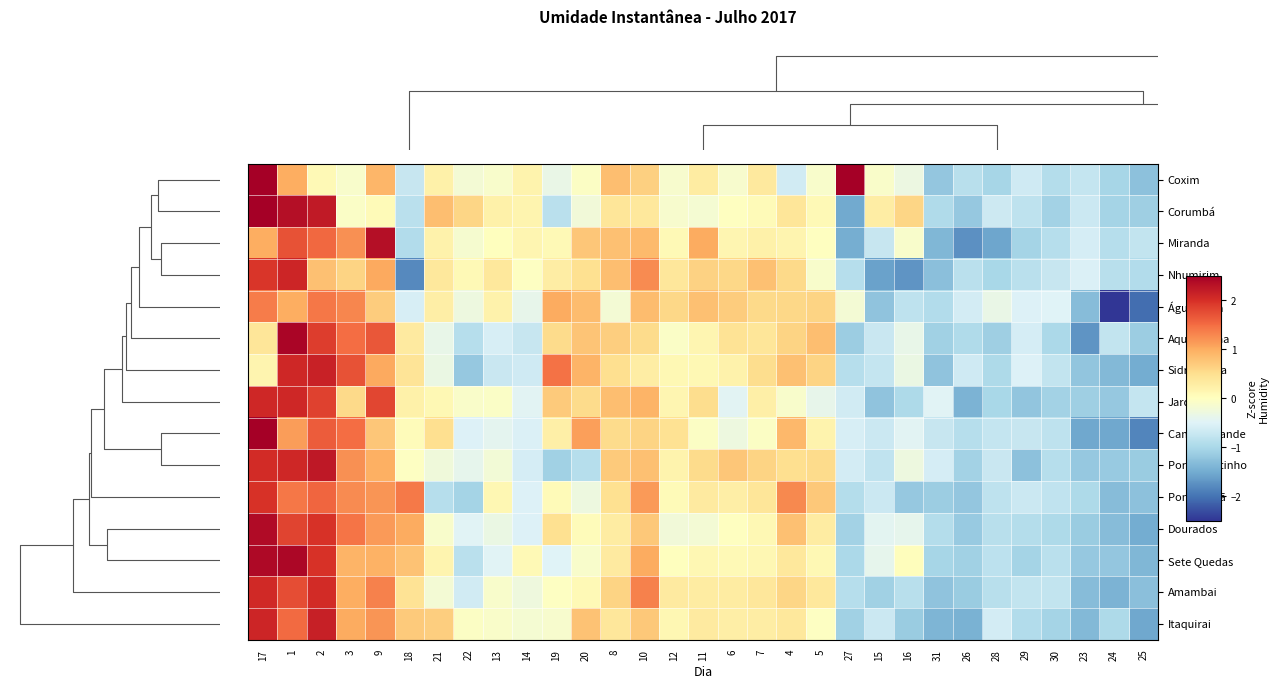

Reading left to right, list all the values displayed in this chart.

Coxim: 17=2.7	1=1.0	2=0.1	3=-0.1	9=0.9	18=-0.7	21=0.2	22=-0.2	13=-0.1	14=0.2	19=-0.3	20=-0.1	8=0.8	10=0.6	12=-0.1	11=0.3	6=-0.1	7=0.3	4=-0.6	5=-0.1	27=3.4	15=-0.1	16=-0.3	31=-1.2	26=-0.9	28=-1.0	29=-0.6	30=-0.9	23=-0.7	24=-1.0	25=-1.3
Corumbá: 17=2.7	1=2.3	2=2.2	3=-0.1	9=0.1	18=-0.8	21=0.8	22=0.6	13=0.2	14=0.2	19=-0.9	20=-0.2	8=0.4	10=0.4	12=-0.1	11=-0.2	6=-0.0	7=0.1	4=0.4	5=0.1	27=-1.5	15=0.3	16=0.6	31=-0.9	26=-1.2	28=-0.7	29=-0.8	30=-1.1	23=-0.7	24=-1.0	25=-1.1
Miranda: 17=1.0	1=1.7	2=1.5	3=1.2	9=2.3	18=-0.9	21=0.2	22=-0.2	13=0.0	14=0.1	19=0.1	20=0.8	8=0.8	10=0.9	12=0.1	11=1.0	6=0.1	7=0.2	4=0.2	5=-0.0	27=-1.5	15=-0.7	16=-0.1	31=-1.4	26=-1.8	28=-1.6	29=-1.0	30=-0.9	23=-0.6	24=-0.9	25=-0.8
Nhumirim: 17=1.9	1=2.1	2=0.8	3=0.6	9=1.0	18=-1.8	21=0.4	22=0.1	13=0.4	14=-0.0	19=0.3	20=0.5	8=0.8	10=1.3	12=0.4	11=0.6	6=0.6	7=0.8	4=0.6	5=-0.1	27=-0.9	15=-1.6	16=-1.7	31=-1.3	26=-0.8	28=-1.0	29=-0.8	30=-0.7	23=-0.5	24=-0.9	25=-0.9
Água Clara: 17=1.4	1=1.0	2=1.4	3=1.3	9=0.7	18=-0.6	21=0.3	22=-0.3	13=0.2	14=-0.4	19=1.0	20=0.9	8=-0.2	10=0.8	12=0.6	11=0.8	6=0.7	7=0.6	4=0.6	5=0.6	27=-0.2	15=-1.2	16=-0.8	31=-0.9	26=-0.6	28=-0.3	29=-0.5	30=-0.5	23=-1.3	24=-2.9	25=-2.0
Aquidauana: 17=0.4	1=2.4	2=1.9	3=1.5	9=1.7	18=0.3	21=-0.4	22=-0.9	13=-0.6	14=-0.7	19=0.5	20=0.8	8=0.7	10=0.5	12=-0.1	11=0.2	6=0.4	7=0.4	4=0.6	5=0.8	27=-1.1	15=-0.7	16=-0.4	31=-1.1	26=-1.0	28=-1.1	29=-0.6	30=-1.0	23=-1.7	24=-0.8	25=-1.1
Sidrolândia: 17=0.2	1=2.1	2=2.1	3=1.7	9=1.0	18=0.4	21=-0.3	22=-1.2	13=-0.7	14=-0.7	19=1.5	20=0.9	8=0.5	10=0.3	12=0.1	11=0.1	6=0.2	7=0.5	4=0.8	5=0.6	27=-0.9	15=-0.8	16=-0.3	31=-1.2	26=-0.7	28=-1.0	29=-0.5	30=-0.8	23=-1.2	24=-1.3	25=-1.5
Jardim: 17=2.1	1=2.1	2=1.9	3=0.6	9=1.8	18=0.2	21=0.1	22=-0.1	13=-0.1	14=-0.5	19=0.7	20=0.5	8=0.8	10=0.9	12=0.2	11=0.5	6=-0.5	7=0.2	4=-0.1	5=-0.4	27=-0.6	15=-1.2	16=-1.0	31=-0.5	26=-1.4	28=-1.0	29=-1.2	30=-1.1	23=-1.1	24=-1.2	25=-0.8
Campo Grande: 17=2.8	1=1.1	2=1.6	3=1.5	9=0.8	18=0.1	21=0.5	22=-0.5	13=-0.4	14=-0.5	19=0.2	20=1.1	8=0.5	10=0.6	12=0.5	11=-0.0	6=-0.3	7=-0.1	4=0.9	5=0.2	27=-0.6	15=-0.7	16=-0.5	31=-0.7	26=-0.9	28=-0.8	29=-0.7	30=-0.8	23=-1.5	24=-1.5	25=-1.8
Porto Murtinho: 17=2.0	1=2.1	2=2.2	3=1.2	9=1.0	18=-0.0	21=-0.3	22=-0.4	13=-0.2	14=-0.6	19=-1.1	20=-0.9	8=0.7	10=0.8	12=0.2	11=0.5	6=0.7	7=0.6	4=0.5	5=0.5	27=-0.6	15=-0.8	16=-0.3	31=-0.6	26=-1.1	28=-0.7	29=-1.3	30=-0.9	23=-1.2	24=-1.2	25=-1.1
Ponta Porã: 17=2.0	1=1.4	2=1.6	3=1.3	9=1.2	18=1.4	21=-0.9	22=-1.0	13=0.1	14=-0.5	19=0.1	20=-0.3	8=0.5	10=1.1	12=0.1	11=0.3	6=0.3	7=0.4	4=1.3	5=0.7	27=-0.9	15=-0.7	16=-1.2	31=-1.1	26=-1.2	28=-0.8	29=-0.7	30=-0.8	23=-1.0	24=-1.3	25=-1.3
Dourados: 17=2.4	1=1.8	2=2.0	3=1.4	9=1.1	18=1.0	21=-0.1	22=-0.5	13=-0.3	14=-0.5	19=0.5	20=0.0	8=0.3	10=0.7	12=-0.2	11=-0.2	6=-0.0	7=0.1	4=0.8	5=0.3	27=-1.1	15=-0.4	16=-0.4	31=-0.9	26=-1.2	28=-0.9	29=-0.9	30=-1.0	23=-1.1	24=-1.3	25=-1.5
Sete Quedas: 17=2.4	1=2.4	2=2.0	3=0.9	9=0.9	18=0.8	21=0.2	22=-0.9	13=-0.5	14=0.1	19=-0.5	20=-0.1	8=0.3	10=1.0	12=0.0	11=0.1	6=0.1	7=0.1	4=0.4	5=0.1	27=-1.0	15=-0.4	16=0.0	31=-1.0	26=-1.1	28=-0.8	29=-1.0	30=-0.8	23=-1.2	24=-1.2	25=-1.4
Amambai: 17=2.1	1=1.7	2=2.0	3=1.0	9=1.3	18=0.4	21=-0.2	22=-0.6	13=-0.1	14=-0.3	19=-0.0	20=0.1	8=0.6	10=1.3	12=0.3	11=0.3	6=0.3	7=0.4	4=0.6	5=0.4	27=-0.9	15=-1.1	16=-0.9	31=-1.2	26=-1.1	28=-0.9	29=-0.8	30=-0.8	23=-1.3	24=-1.4	25=-1.3
Itaquirai: 17=2.1	1=1.5	2=2.2	3=1.0	9=1.2	18=0.7	21=0.7	22=-0.0	13=-0.1	14=-0.2	19=-0.1	20=0.8	8=0.4	10=0.7	12=0.1	11=0.3	6=0.3	7=0.3	4=0.4	5=-0.0	27=-1.1	15=-0.7	16=-1.1	31=-1.4	26=-1.4	28=-0.6	29=-0.9	30=-1.0	23=-1.4	24=-1.0	25=-1.5